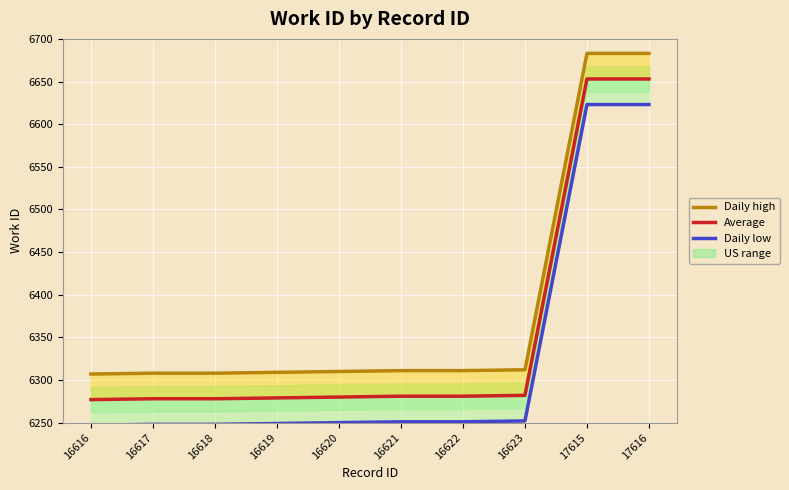

The Average series shows 1581 at 17616. True or false?

False